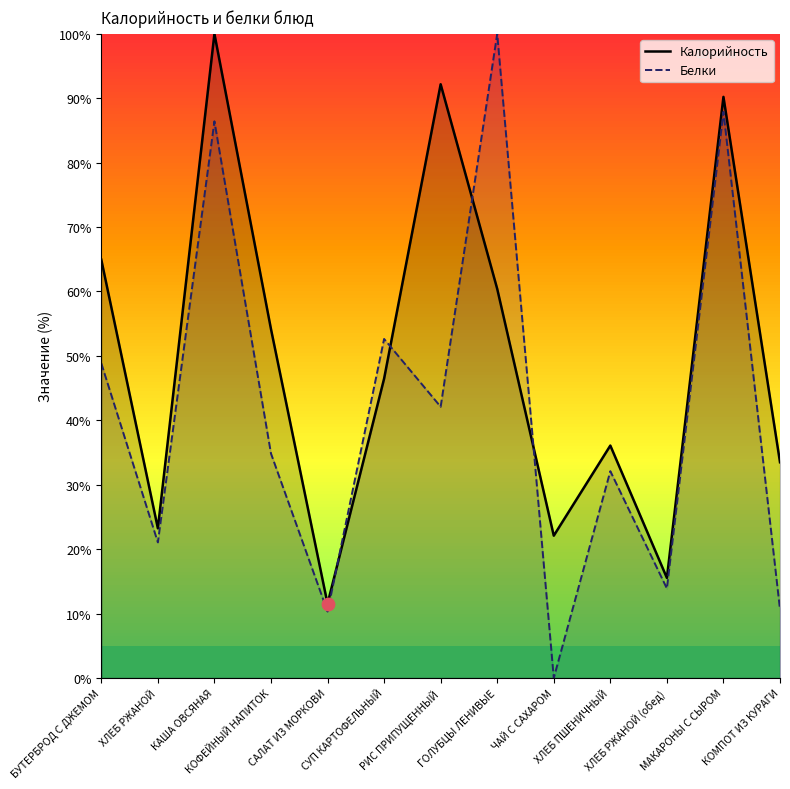

What is the total value across all series at БУТЕРБРОД С ДЖЕМОМ?

113.8